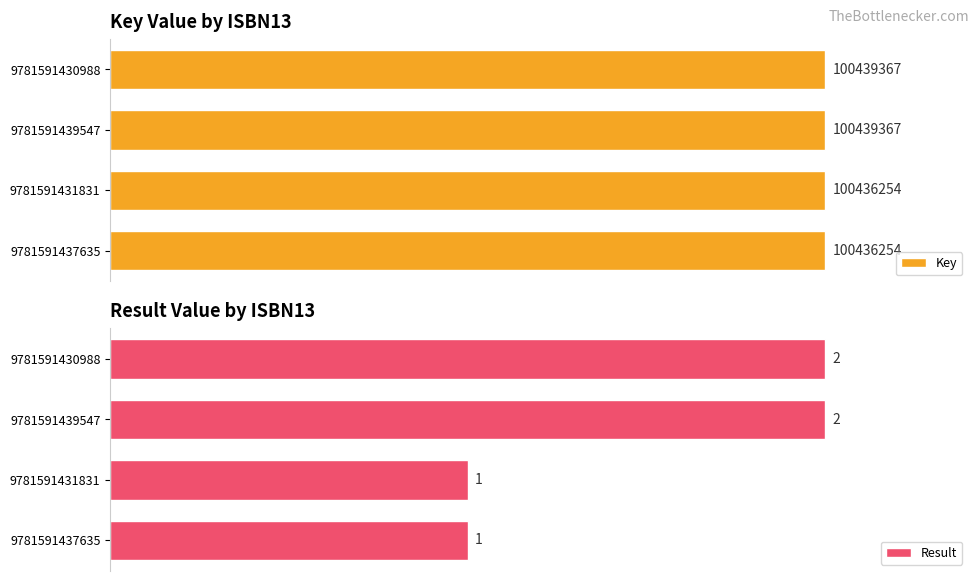

Between 9781591431831 and 9781591437635, which is larger?

9781591431831